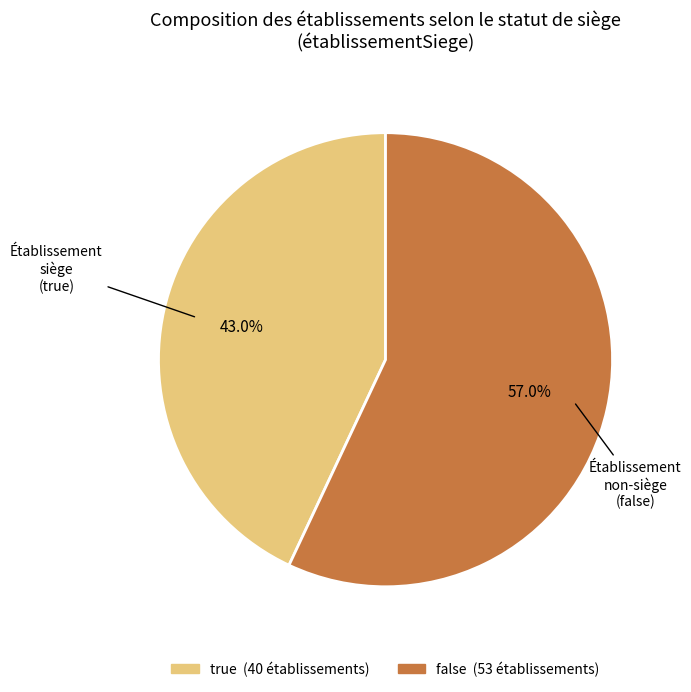

To the nearest percent, what portion does false represent?

57%